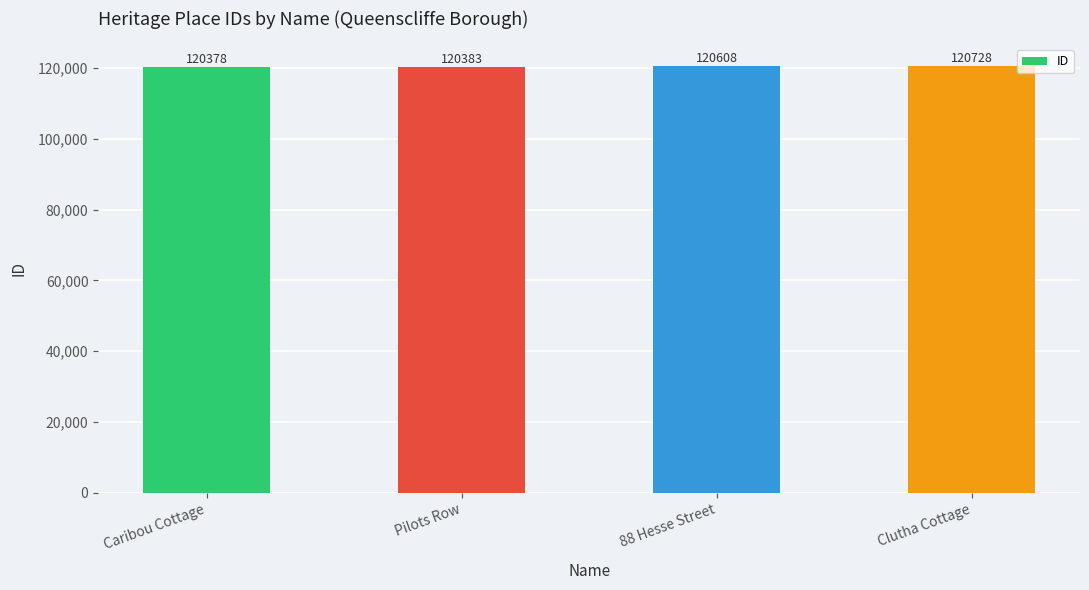

What is the difference between the values at Pilots Row and Clutha Cottage?

345